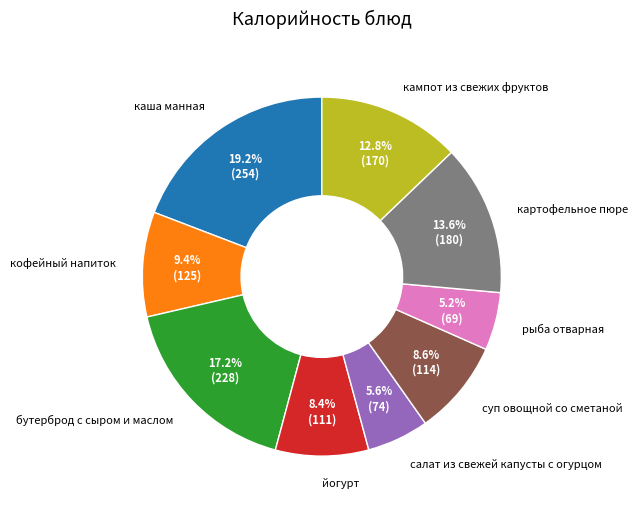

To the nearest percent, what portion does каша манная represent?

19%